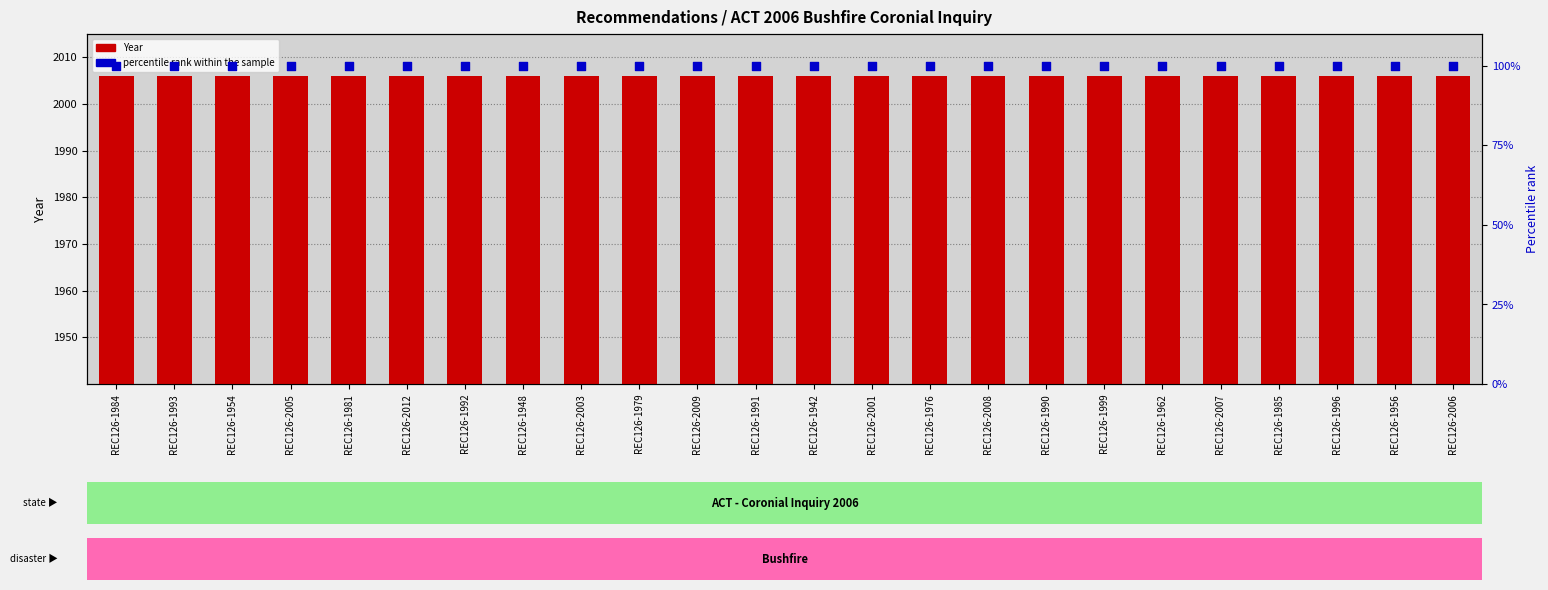

At which category is the sum across all series the highest?

REC126-1984